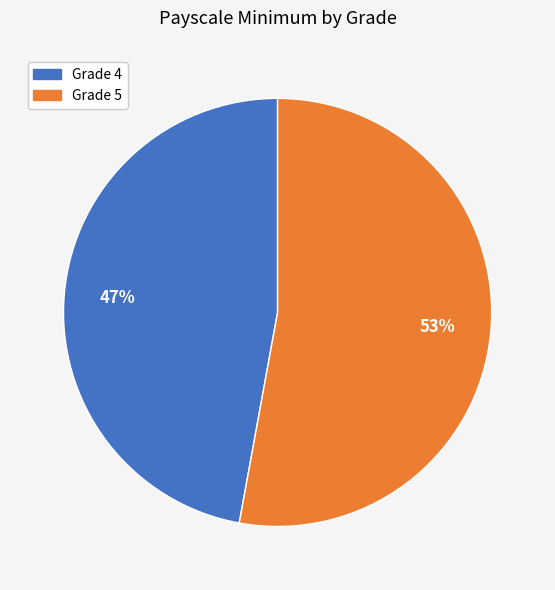

True or false: Grade 5 accounts for 53% of the total.

True